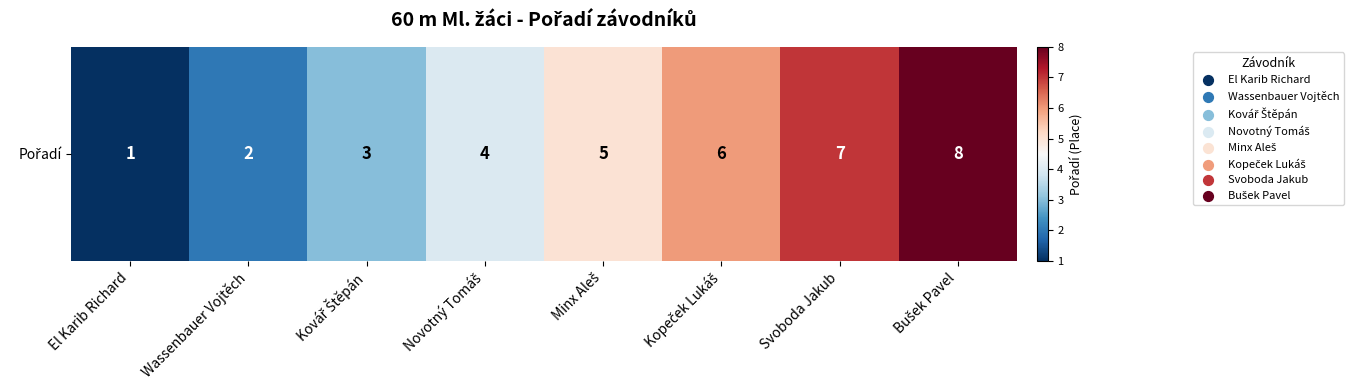

How many values are below 5?

4